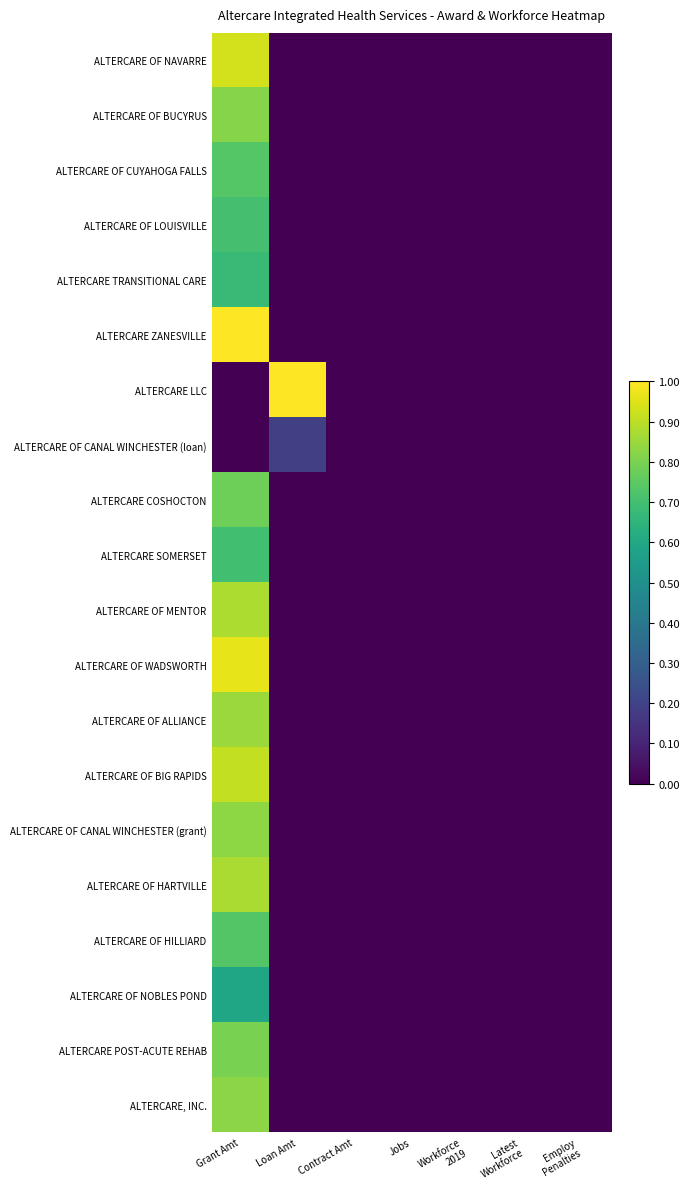

Reading right to left, what are all the values shown in this chart?

ALTERCARE OF NAVARRE: Employ
Penalties=0.0	Latest
Workforce=0.0	Workforce
2019=0.0	Jobs=0.0	Contract Amt=0.0	Loan Amt=0.0	Grant Amt=0.9
ALTERCARE OF BUCYRUS: Employ
Penalties=0.0	Latest
Workforce=0.0	Workforce
2019=0.0	Jobs=0.0	Contract Amt=0.0	Loan Amt=0.0	Grant Amt=0.8
ALTERCARE OF CUYAHOGA FALLS: Employ
Penalties=0.0	Latest
Workforce=0.0	Workforce
2019=0.0	Jobs=0.0	Contract Amt=0.0	Loan Amt=0.0	Grant Amt=0.7
ALTERCARE OF LOUISVILLE: Employ
Penalties=0.0	Latest
Workforce=0.0	Workforce
2019=0.0	Jobs=0.0	Contract Amt=0.0	Loan Amt=0.0	Grant Amt=0.7
ALTERCARE TRANSITIONAL CARE: Employ
Penalties=0.0	Latest
Workforce=0.0	Workforce
2019=0.0	Jobs=0.0	Contract Amt=0.0	Loan Amt=0.0	Grant Amt=0.7
ALTERCARE ZANESVILLE: Employ
Penalties=0.0	Latest
Workforce=0.0	Workforce
2019=0.0	Jobs=0.0	Contract Amt=0.0	Loan Amt=0.0	Grant Amt=1.0
ALTERCARE LLC: Employ
Penalties=0.0	Latest
Workforce=0.0	Workforce
2019=0.0	Jobs=0.0	Contract Amt=0.0	Loan Amt=1.0	Grant Amt=0.0
ALTERCARE OF CANAL WINCHESTER (loan): Employ
Penalties=0.0	Latest
Workforce=0.0	Workforce
2019=0.0	Jobs=0.0	Contract Amt=0.0	Loan Amt=0.2	Grant Amt=0.0
ALTERCARE COSHOCTON: Employ
Penalties=0.0	Latest
Workforce=0.0	Workforce
2019=0.0	Jobs=0.0	Contract Amt=0.0	Loan Amt=0.0	Grant Amt=0.8
ALTERCARE SOMERSET: Employ
Penalties=0.0	Latest
Workforce=0.0	Workforce
2019=0.0	Jobs=0.0	Contract Amt=0.0	Loan Amt=0.0	Grant Amt=0.7
ALTERCARE OF MENTOR: Employ
Penalties=0.0	Latest
Workforce=0.0	Workforce
2019=0.0	Jobs=0.0	Contract Amt=0.0	Loan Amt=0.0	Grant Amt=0.9
ALTERCARE OF WADSWORTH: Employ
Penalties=0.0	Latest
Workforce=0.0	Workforce
2019=0.0	Jobs=0.0	Contract Amt=0.0	Loan Amt=0.0	Grant Amt=1.0
ALTERCARE OF ALLIANCE: Employ
Penalties=0.0	Latest
Workforce=0.0	Workforce
2019=0.0	Jobs=0.0	Contract Amt=0.0	Loan Amt=0.0	Grant Amt=0.8
ALTERCARE OF BIG RAPIDS: Employ
Penalties=0.0	Latest
Workforce=0.0	Workforce
2019=0.0	Jobs=0.0	Contract Amt=0.0	Loan Amt=0.0	Grant Amt=0.9
ALTERCARE OF CANAL WINCHESTER (grant): Employ
Penalties=0.0	Latest
Workforce=0.0	Workforce
2019=0.0	Jobs=0.0	Contract Amt=0.0	Loan Amt=0.0	Grant Amt=0.8
ALTERCARE OF HARTVILLE: Employ
Penalties=0.0	Latest
Workforce=0.0	Workforce
2019=0.0	Jobs=0.0	Contract Amt=0.0	Loan Amt=0.0	Grant Amt=0.9
ALTERCARE OF HILLIARD: Employ
Penalties=0.0	Latest
Workforce=0.0	Workforce
2019=0.0	Jobs=0.0	Contract Amt=0.0	Loan Amt=0.0	Grant Amt=0.7
ALTERCARE OF NOBLES POND: Employ
Penalties=0.0	Latest
Workforce=0.0	Workforce
2019=0.0	Jobs=0.0	Contract Amt=0.0	Loan Amt=0.0	Grant Amt=0.6
ALTERCARE POST-ACUTE REHAB: Employ
Penalties=0.0	Latest
Workforce=0.0	Workforce
2019=0.0	Jobs=0.0	Contract Amt=0.0	Loan Amt=0.0	Grant Amt=0.8
ALTERCARE, INC.: Employ
Penalties=0.0	Latest
Workforce=0.0	Workforce
2019=0.0	Jobs=0.0	Contract Amt=0.0	Loan Amt=0.0	Grant Amt=0.8